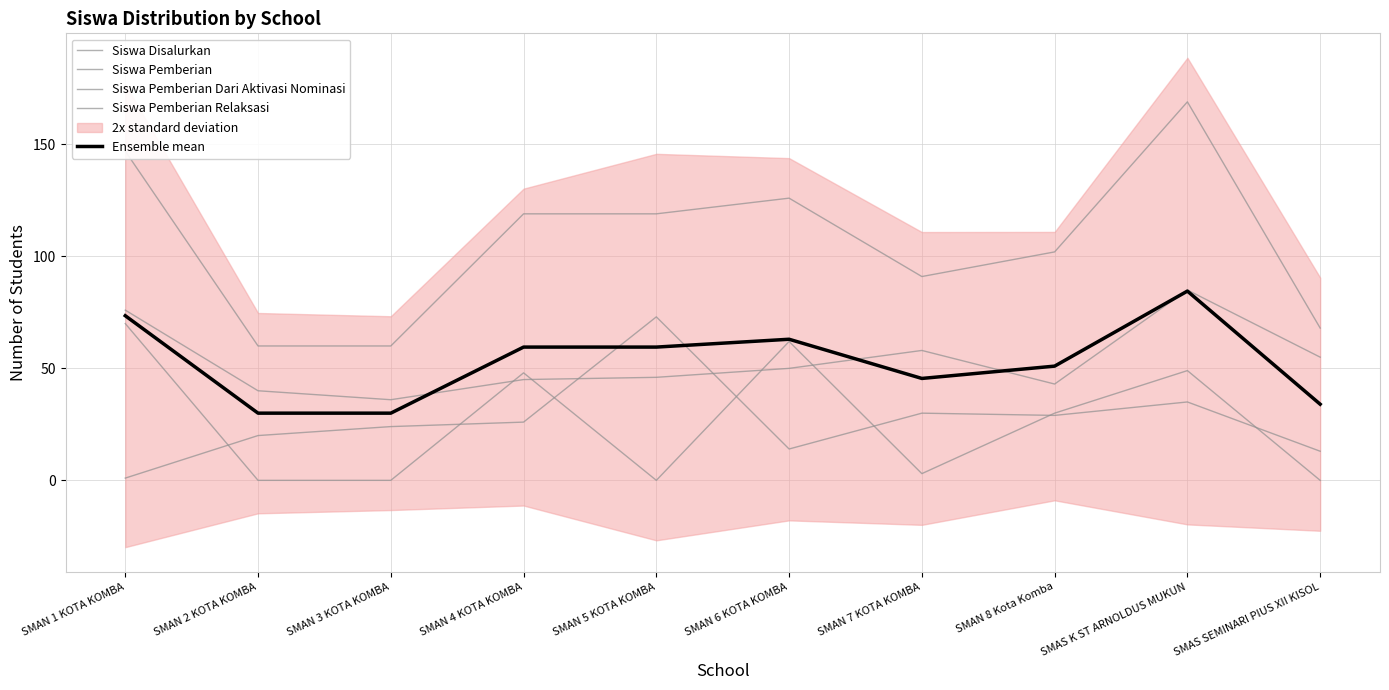

Which label corresponds to the largest value in the chart?

SMAS K ST ARNOLDUS MUKUN